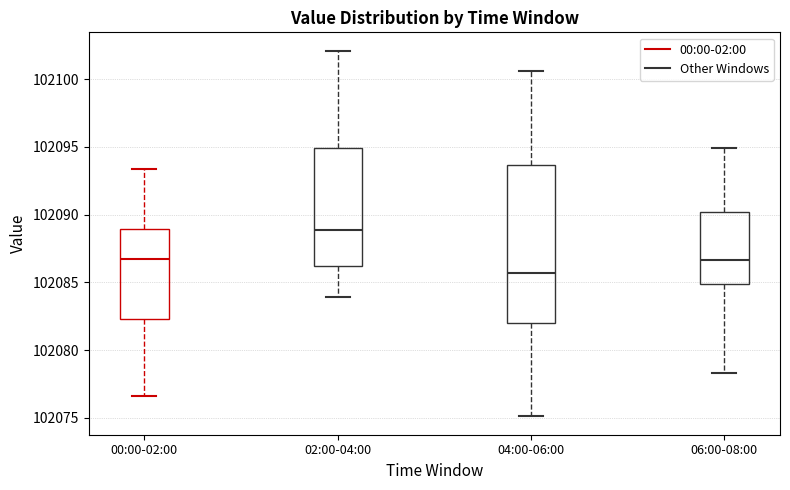

Which box has the highest median line?

02:00-04:00